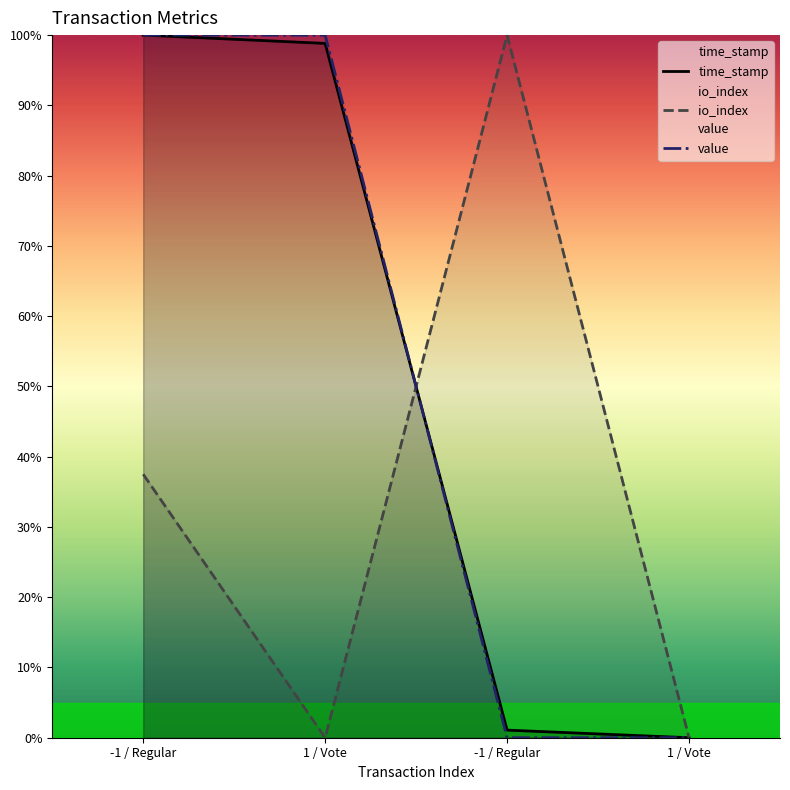

True or false: io_index has a value of 37.5 at -1 / Regular.

True